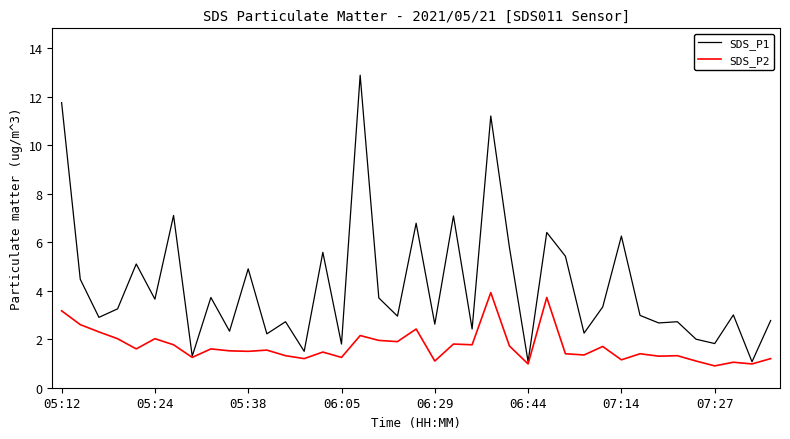

What is the minimum value for SDS_P1?

1.1